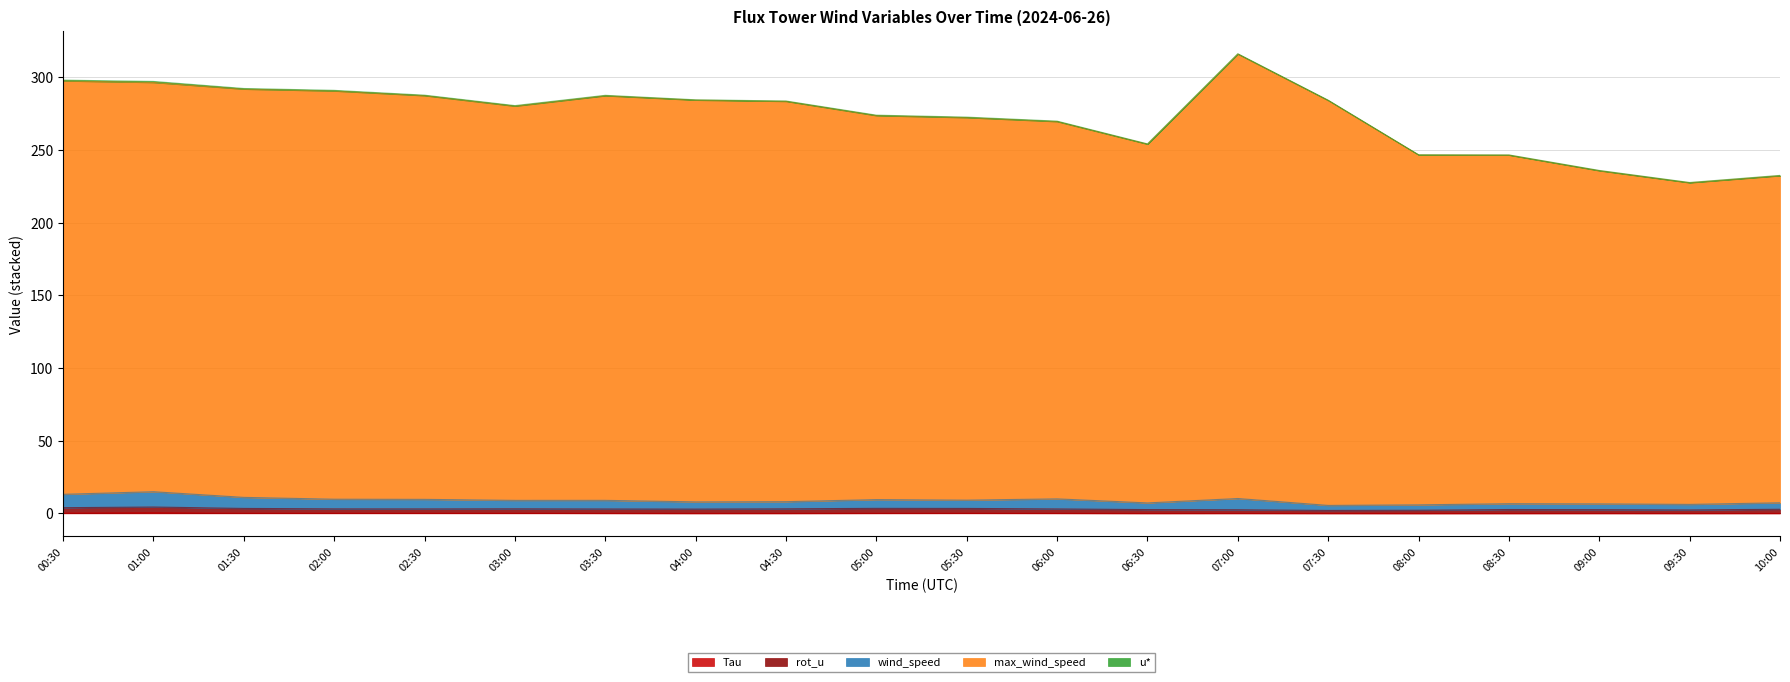

What is the highest value of the rot_u series?

4.4